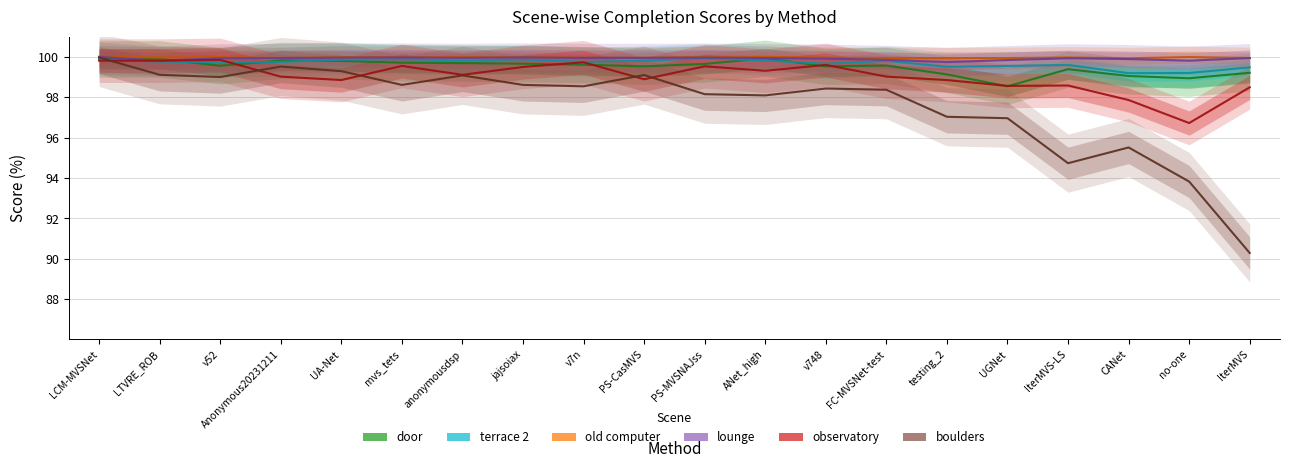

What is the difference between the highest and lowest values at LCM-MVSNet?

0.2